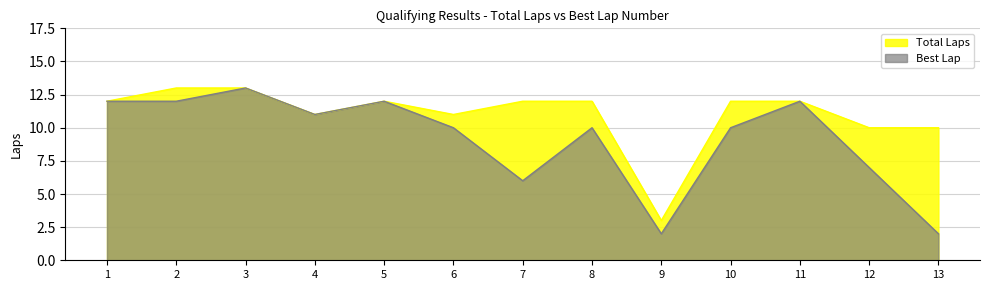

Does the chart display data point markers on the line(s)?

No